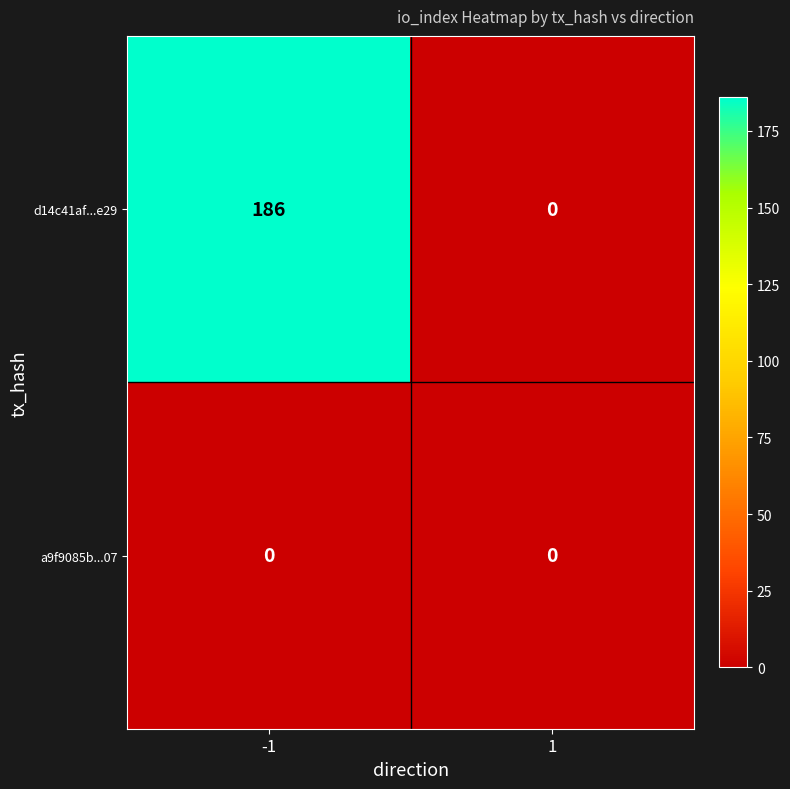

What is the average value of the d14c41af...e29 series?

93